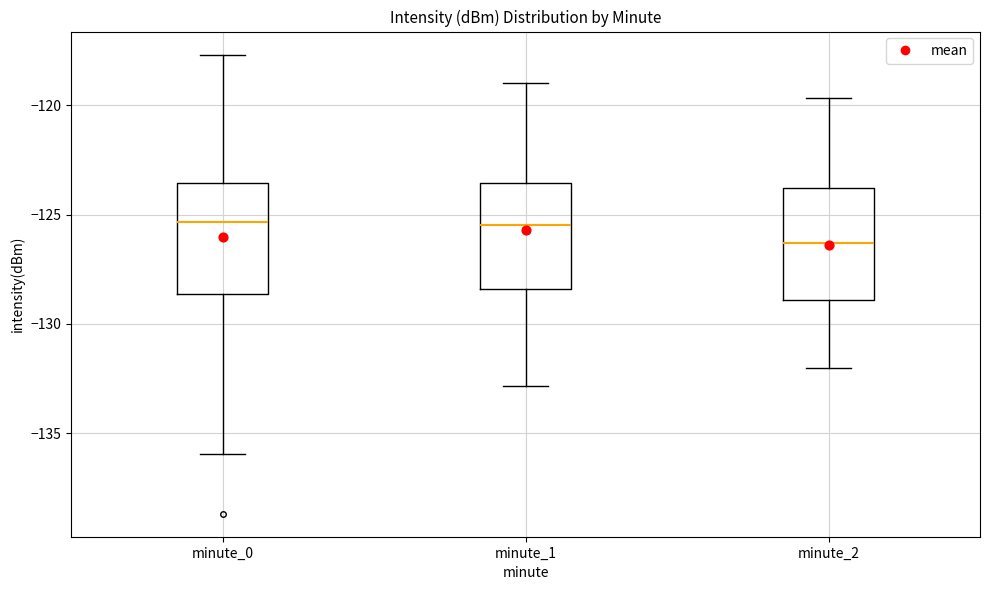

Where does the lower whisker of the box for minute_1 end on the y-axis? The values are not printed on the chart, so give them approximately, as read against the axis.

-133.0